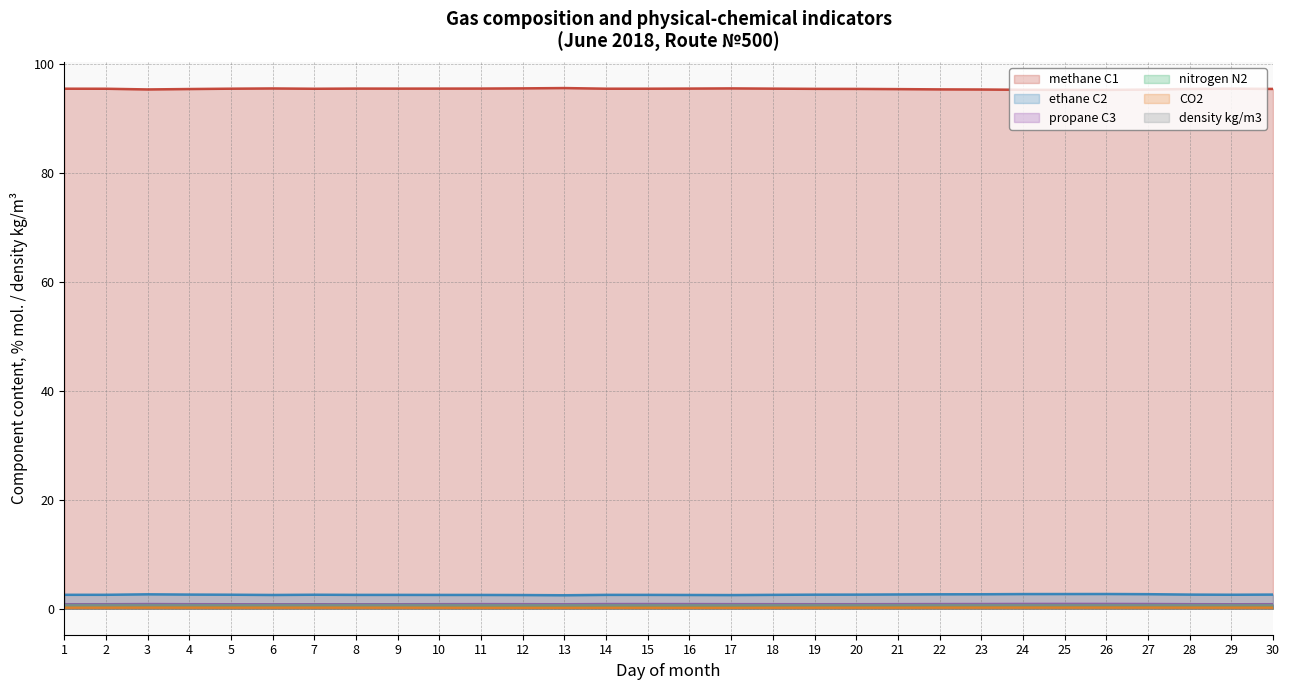

What are all the series names shown in the legend?

methane C1, ethane C2, propane C3, nitrogen N2, CO2, density kg/m3